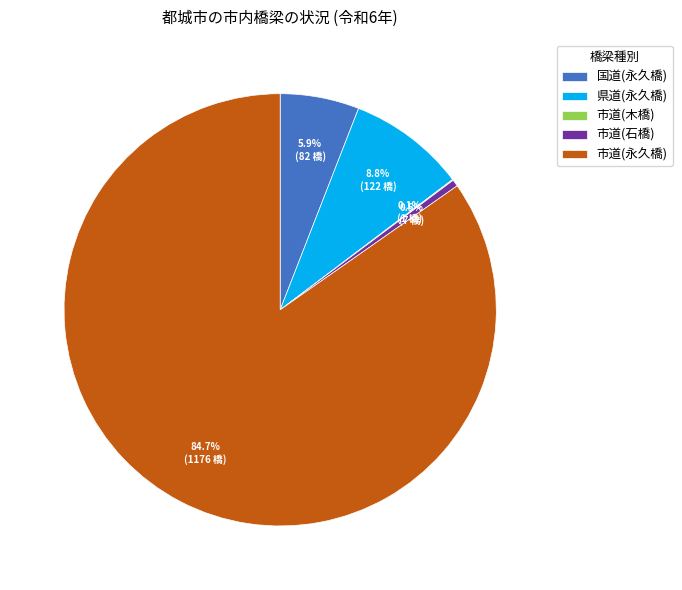

What percentage is the 市道(永久橋) slice, to the nearest percent?

85%